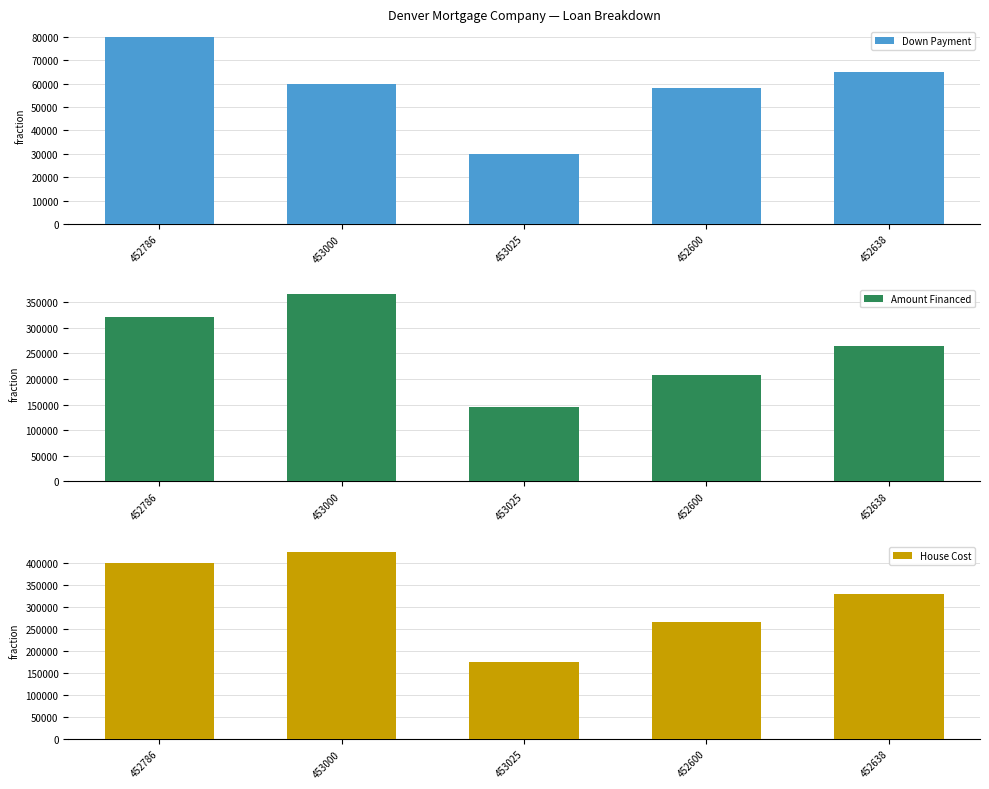

At 453000, list the series in order from smallest to largest.

Down Payment, Amount Financed, House Cost